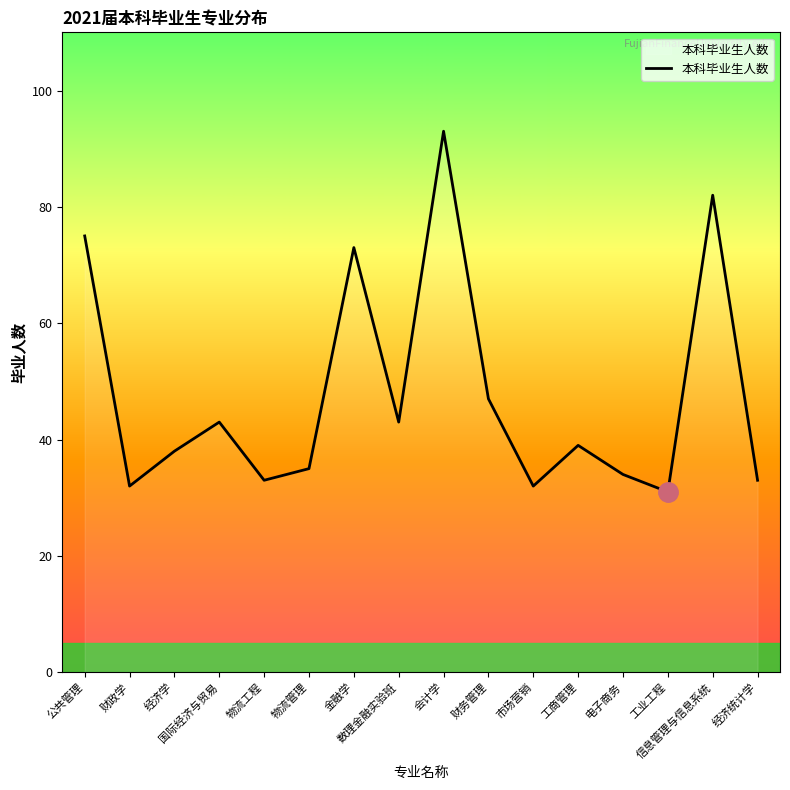

Reading left to right, what are all the values shown in this chart?

公共管理=75	财政学=32	经济学=38	国际经济与贸易=43	物流工程=33	物流管理=35	金融学=73	数理金融实验班=43	会计学=93	财务管理=47	市场营销=32	工商管理=39	电子商务=34	工业工程=31	信息管理与信息系统=82	经济统计学=33